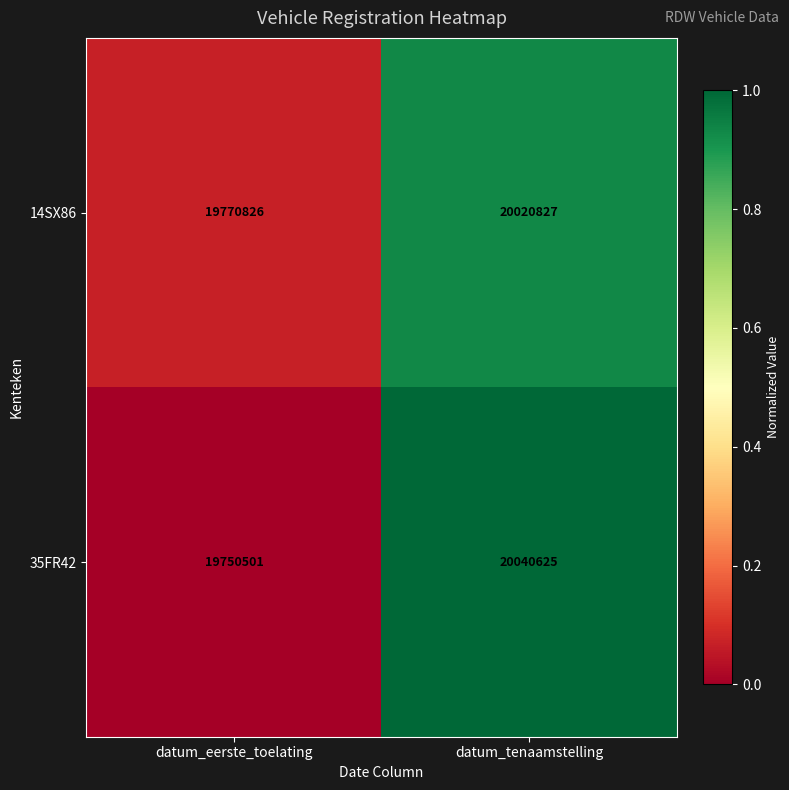

Is it true that 35FR42 equals 7860643 at datum_eerste_toelating?

False